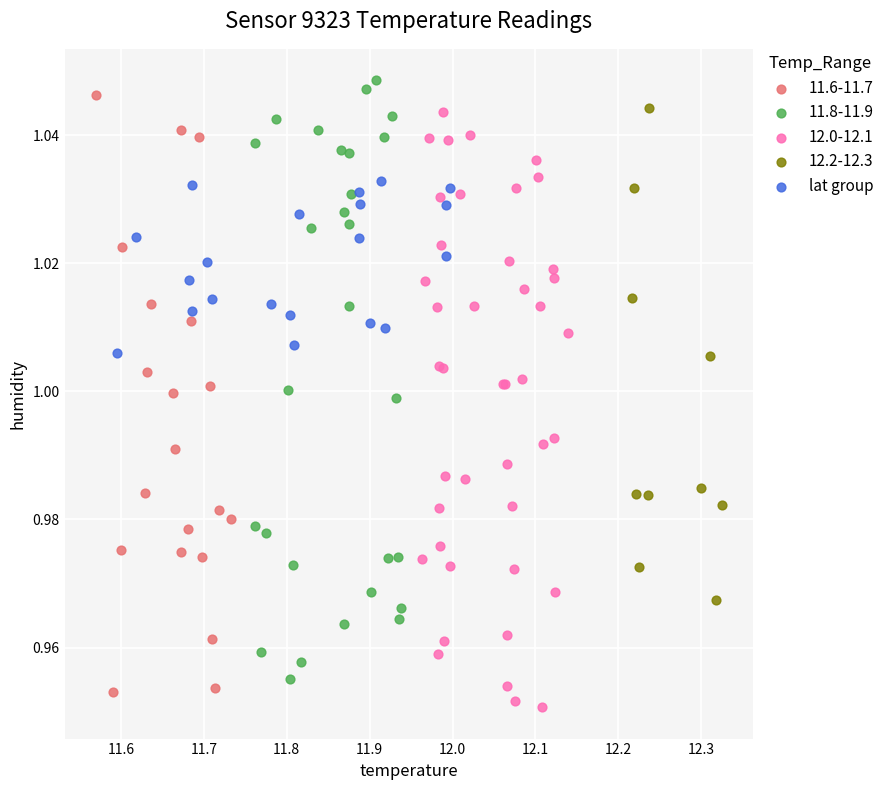

What are all the series names shown in the legend?

11.6-11.7, 11.8-11.9, 12.0-12.1, 12.2-12.3, lat group